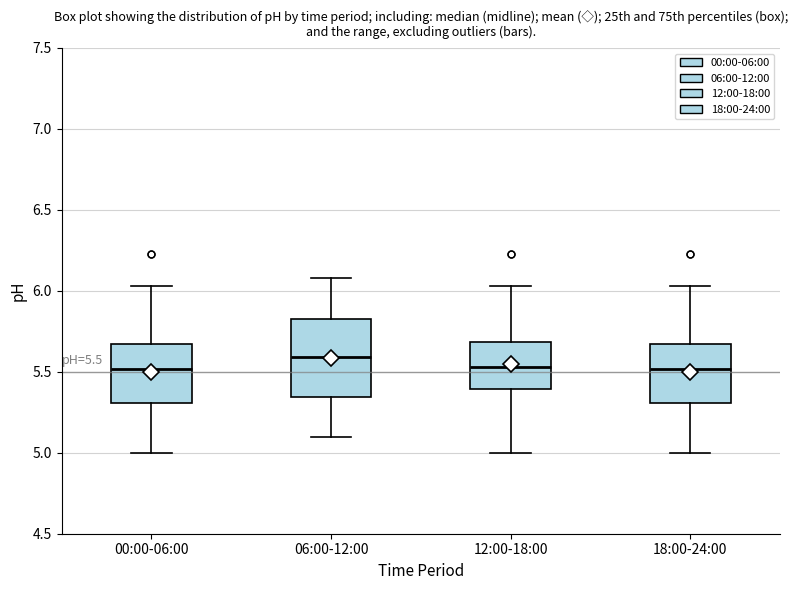

Comparing the boxes themselves (not the whiskers), which one is the tallest?

06:00-12:00